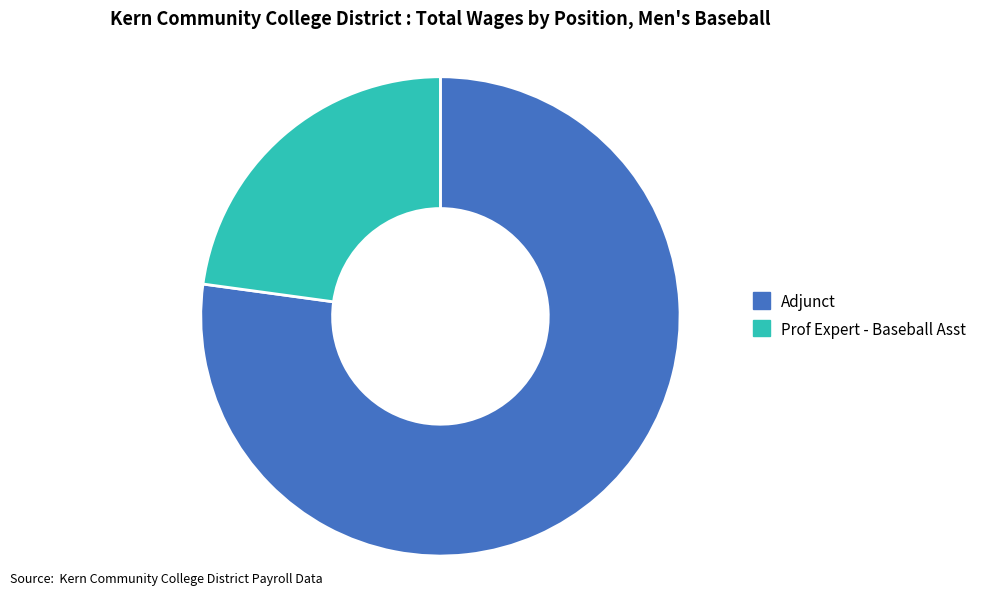

Rank the categories by value from lowest to highest.

Prof Expert - Baseball Asst, Adjunct